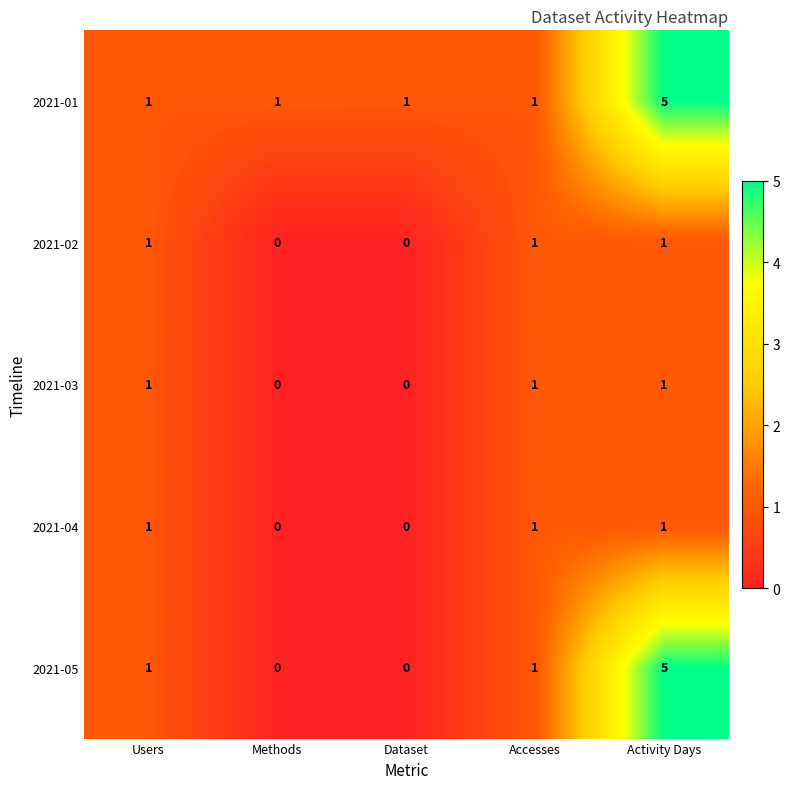

The 2021-05 series shows 8 at Activity Days. True or false?

False